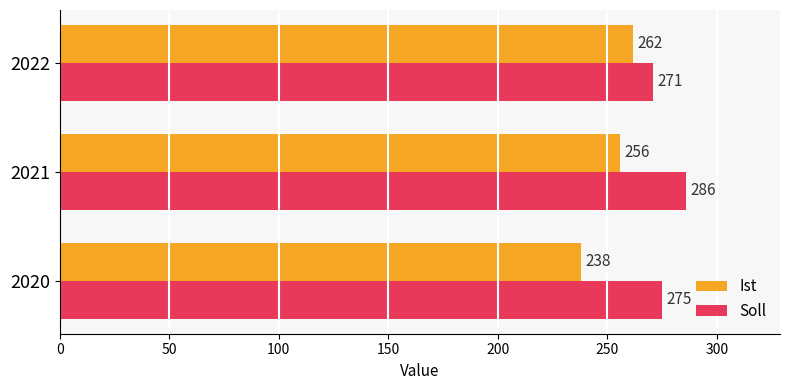

Is it true that Soll equals 385 at 2021?

False